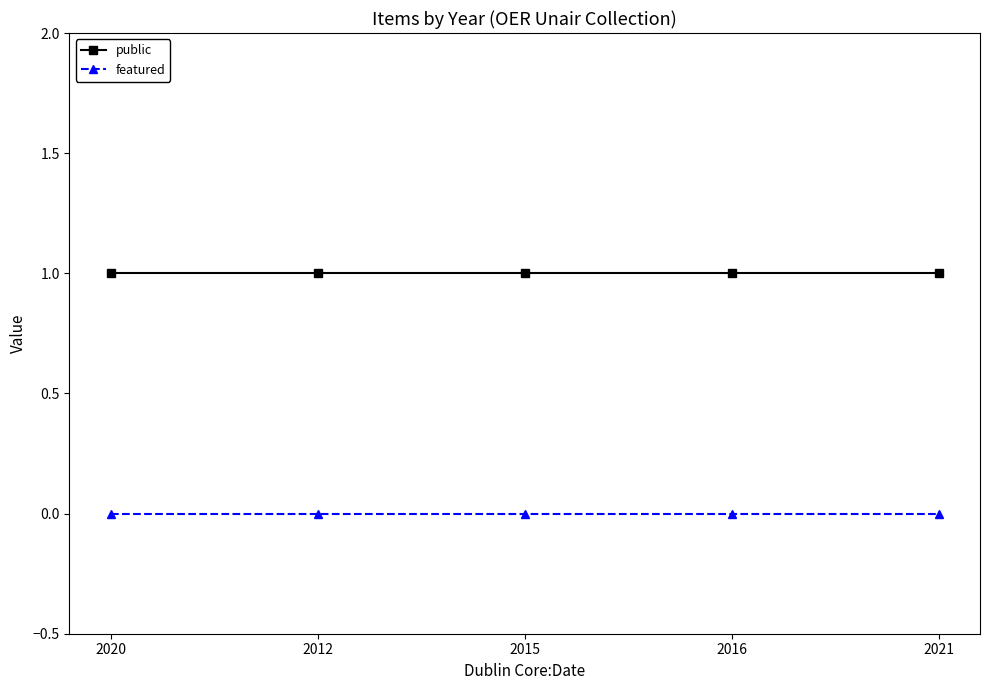

What is the difference between the highest and lowest values at 2021?

1